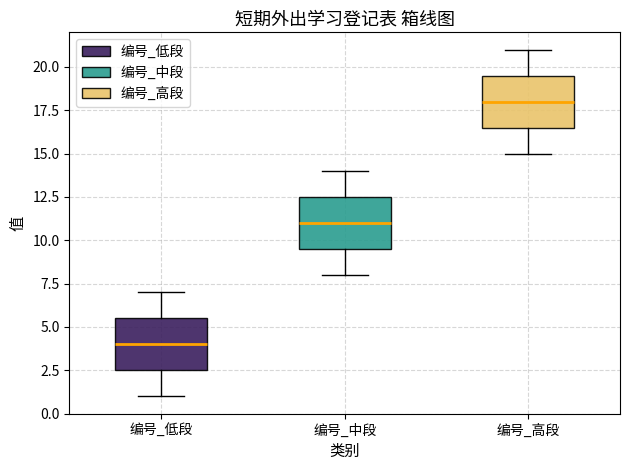

Which box has the highest median line?

编号_高段